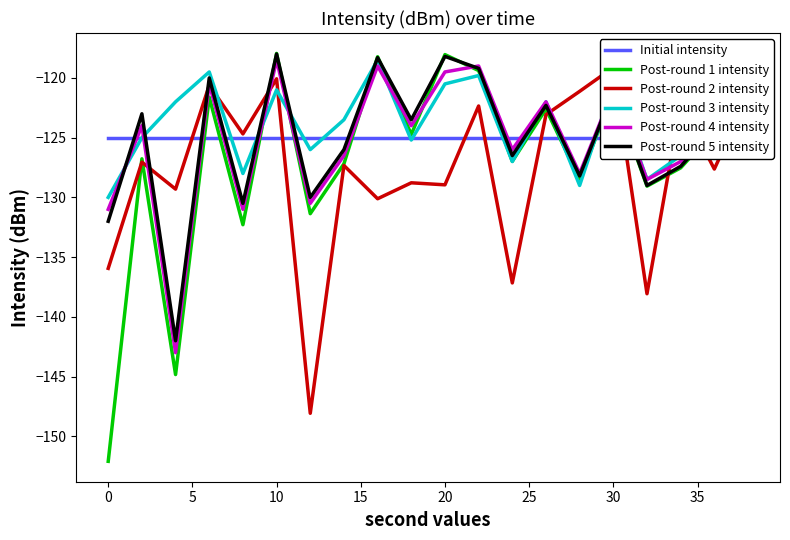

What is the highest value of the Post-round 3 intensity series?

-118.5